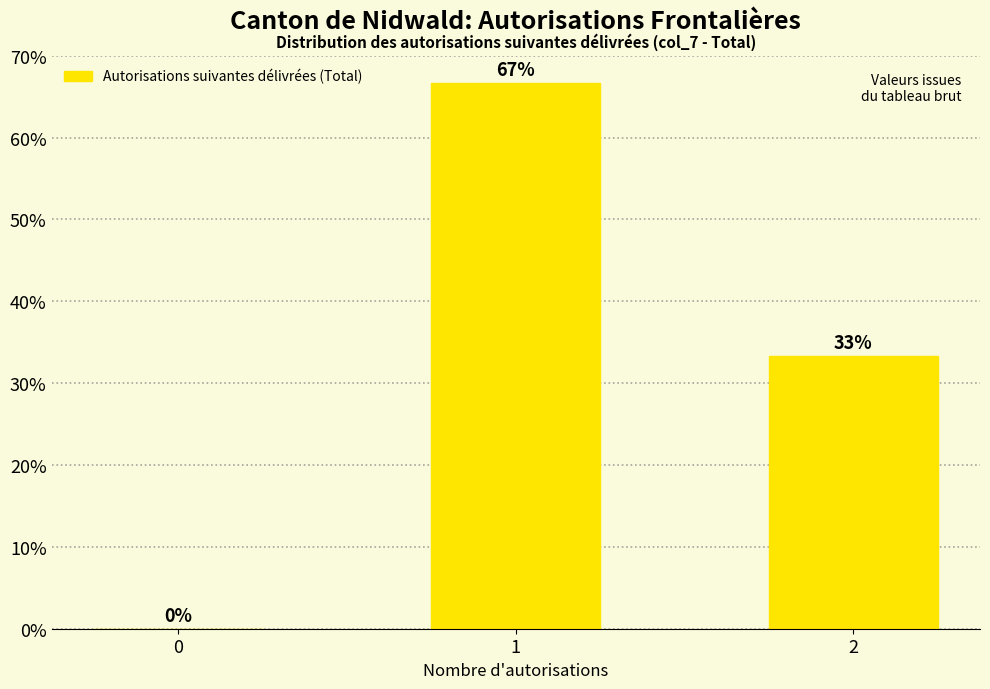

Is it true that the value at 1 is 31.0?

False